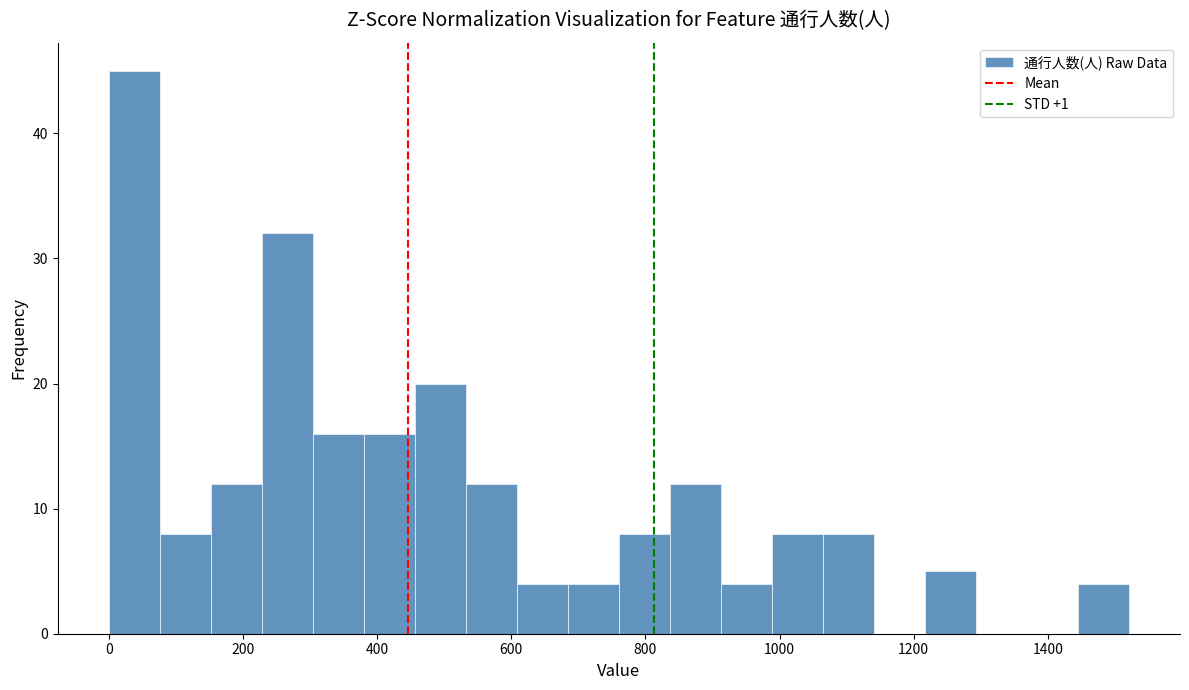

Around what value on the x-axis is the tallest bar? Give the approximate position of its centre, as read against the axis.

40